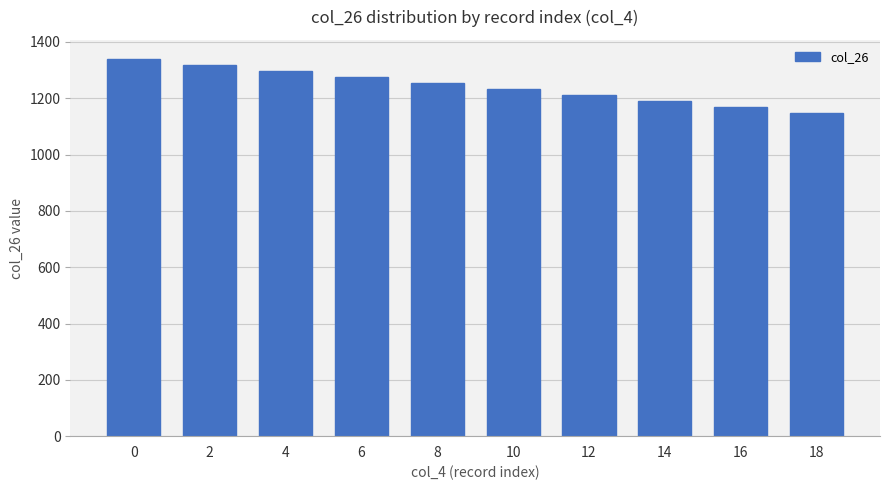

At which category does the chart reach its minimum across all series?

18